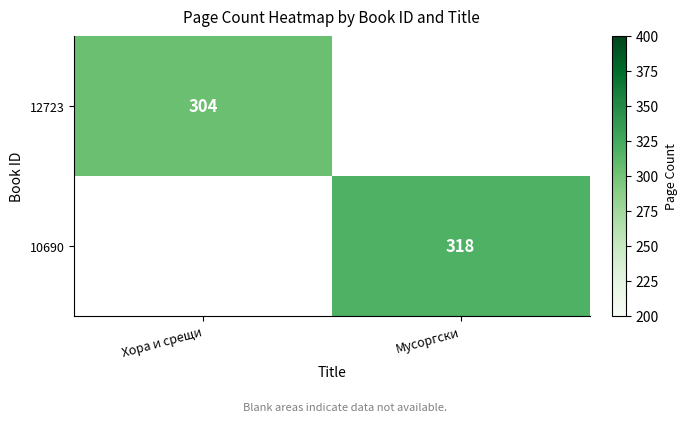

How many series are shown in this chart?

2